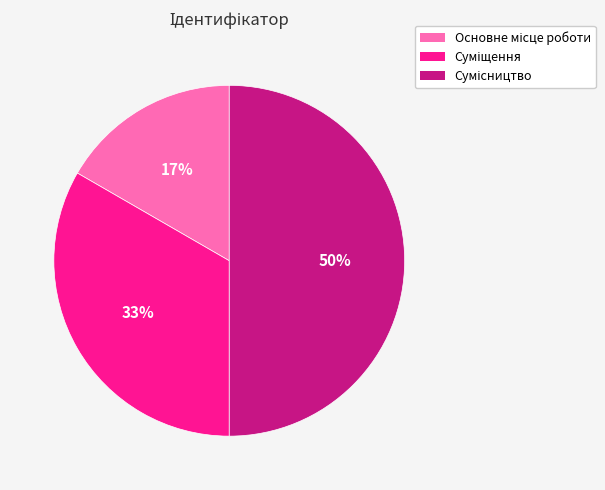

To the nearest percent, what is the difference between the largest and smallest slice percentages?

33%